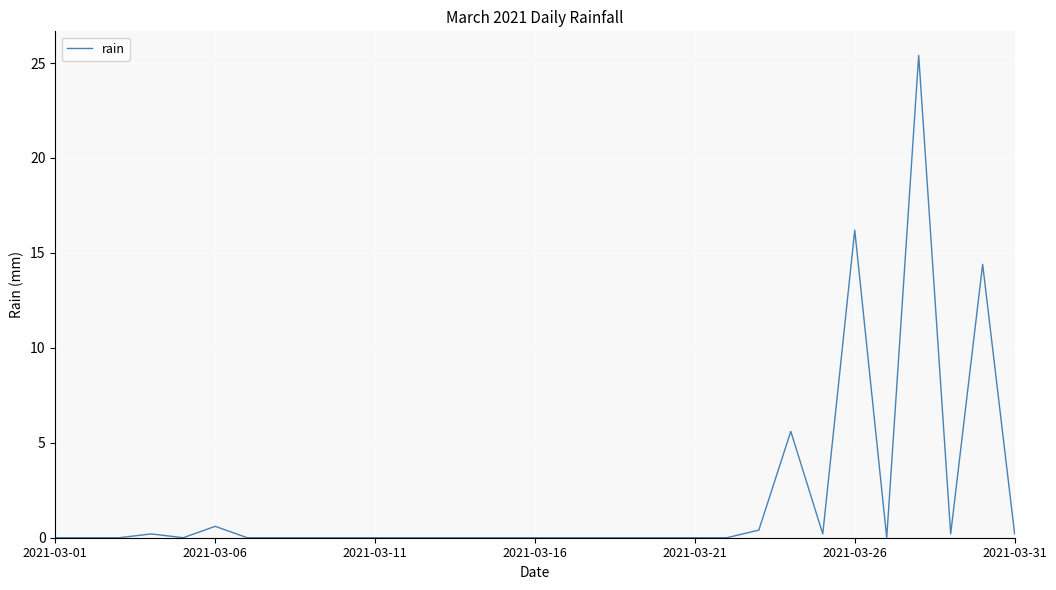

What is the difference between the maximum and minimum values?

25.4